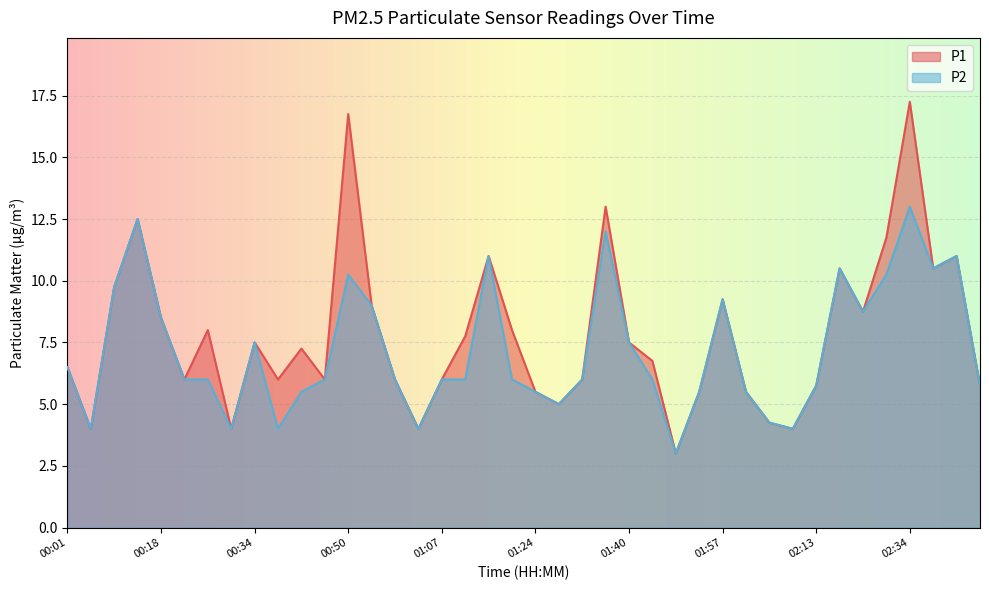

What is the total value across all series at 01:07?

12.0